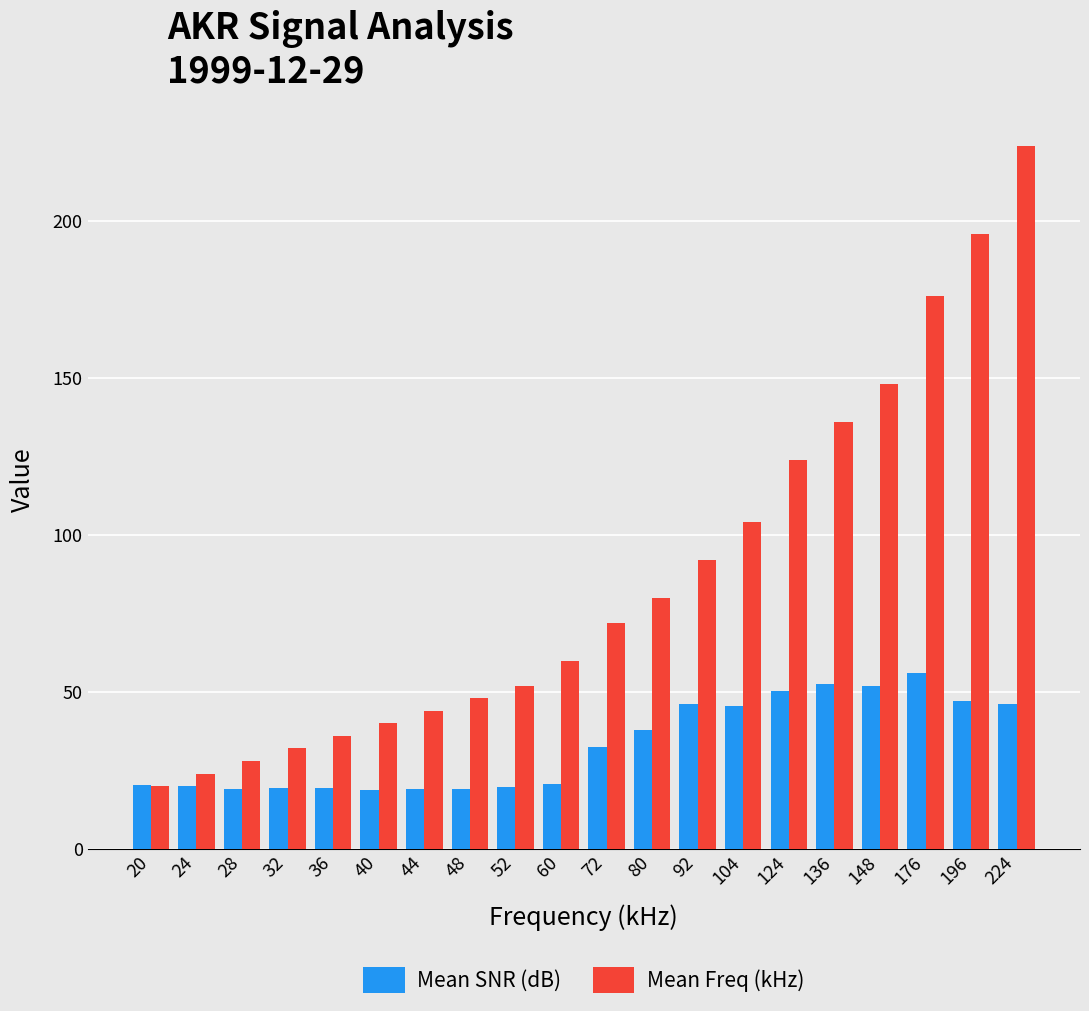

The value of Mean Freq (kHz) at 124 is 124.0. True or false?

True